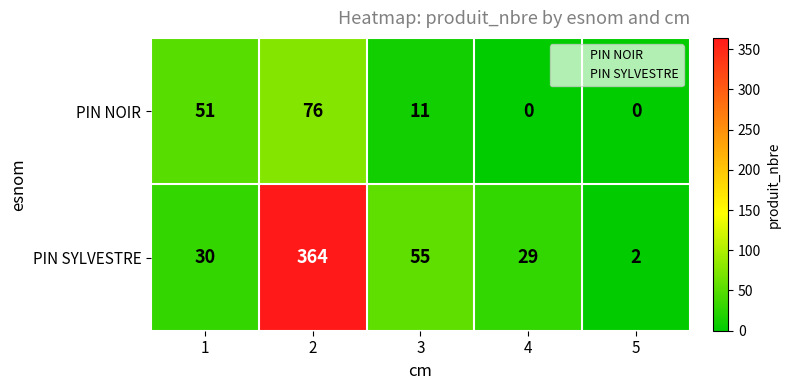

What is the greatest value displayed?

364